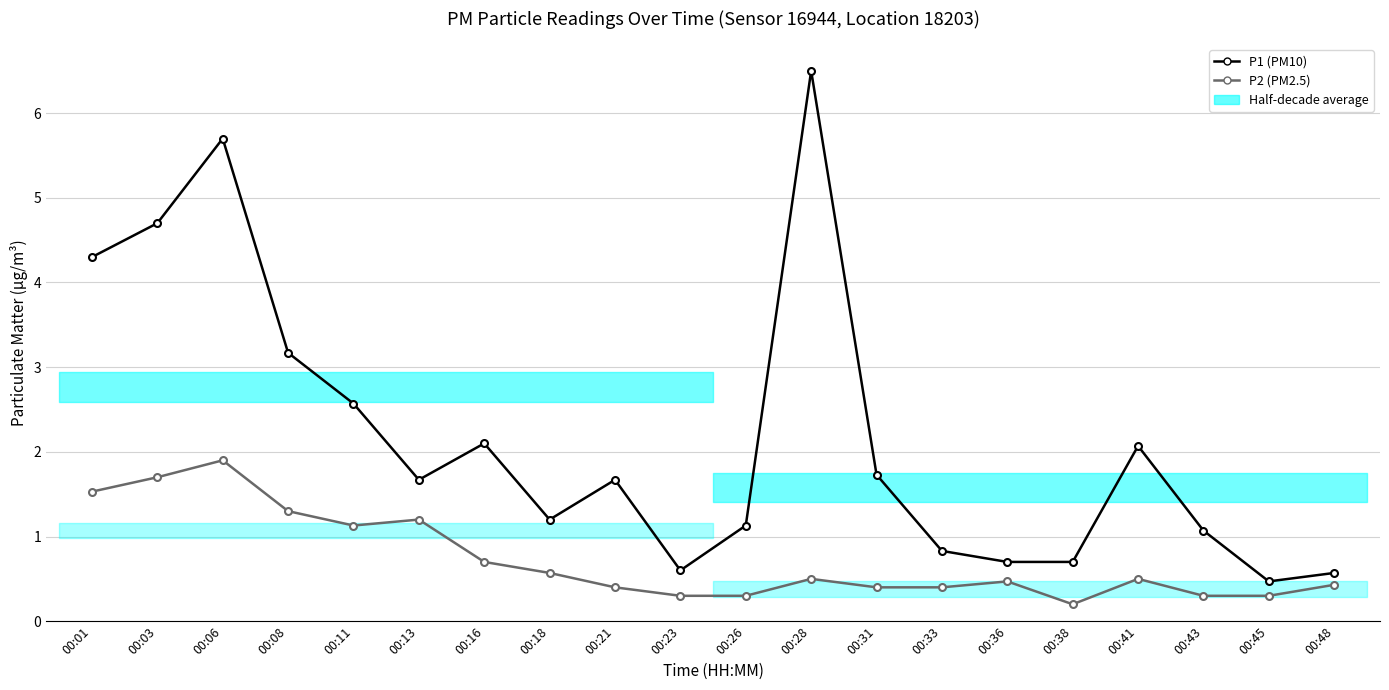

What is the sum of all P1 (PM10) values?

43.5